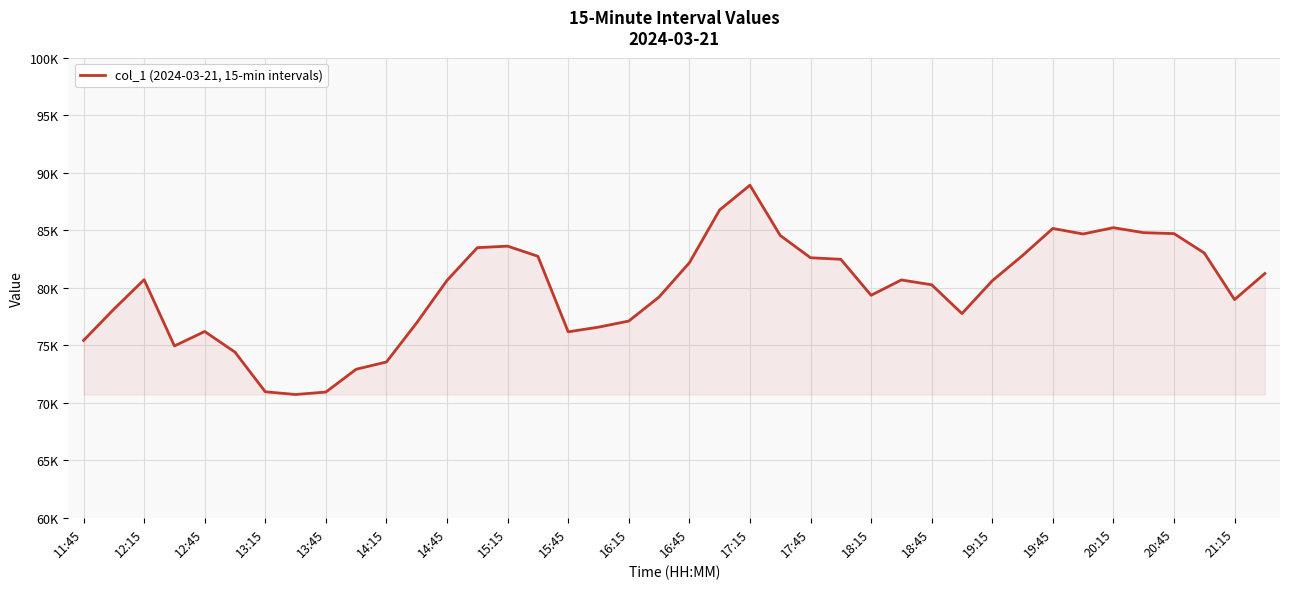

Is this an area chart (filled region under the line)?

Yes